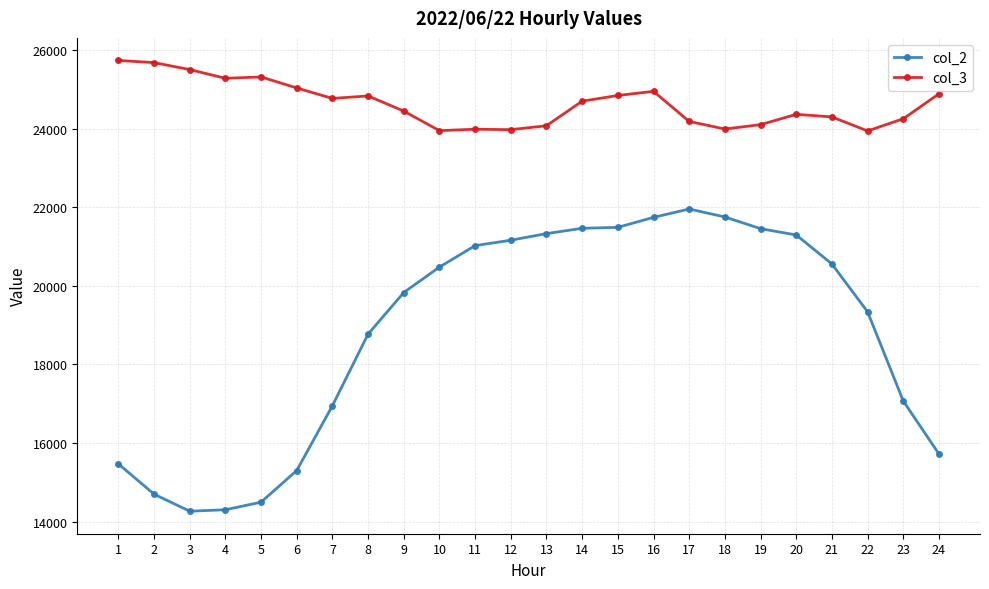

How many lines are shown in the chart?

2